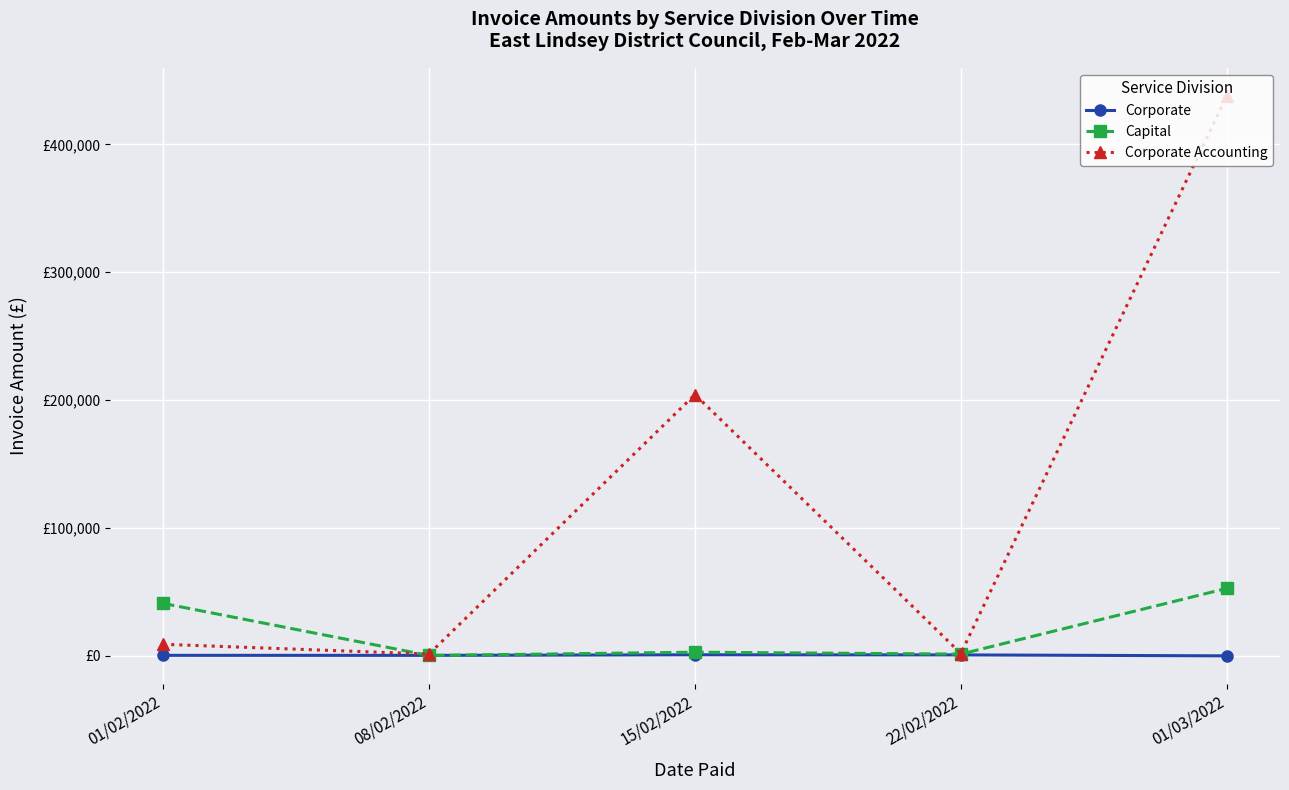

Reading right to left, list all the values displayed in this chart.

Corporate: 01/03/2022=-21.6	22/02/2022=719.6	15/02/2022=810.0	08/02/2022=360.0	01/02/2022=383.6
Capital: 01/03/2022=52742.4	22/02/2022=1355.0	15/02/2022=2824.2	08/02/2022=259.9	01/02/2022=41000.0
Corporate Accounting: 01/03/2022=437944.8	22/02/2022=1800.0	15/02/2022=204334.0	08/02/2022=1395.8	01/02/2022=9017.0